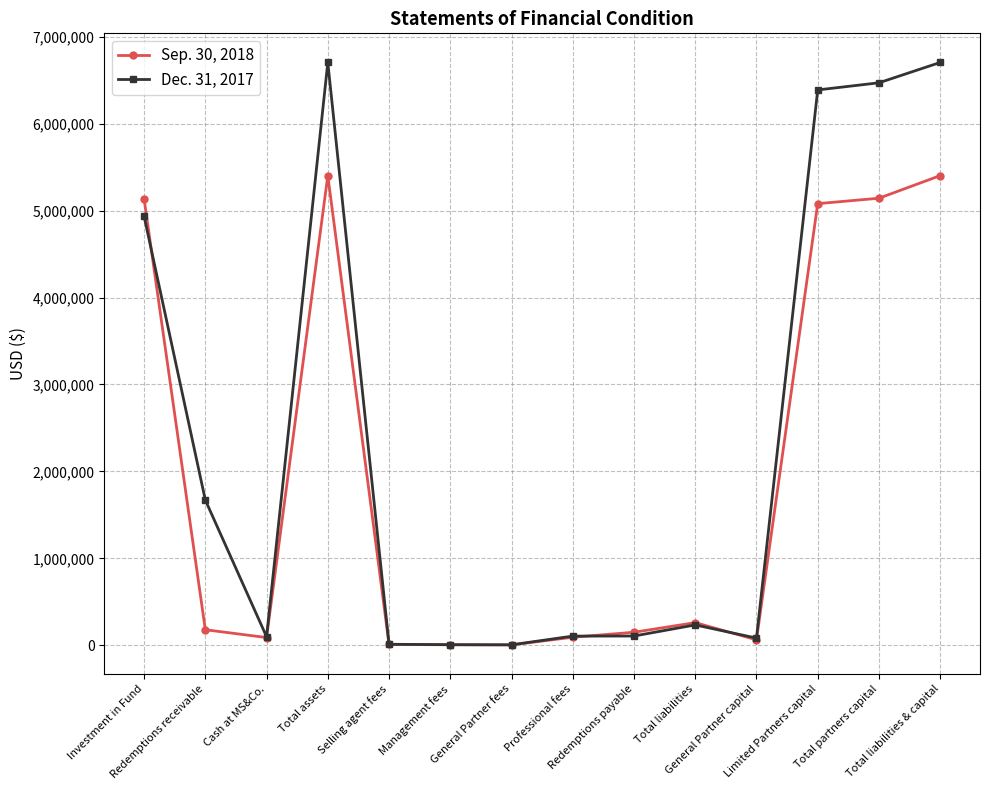

At which category does Sep. 30, 2018 reach its first local valley?

Cash at MS&Co.